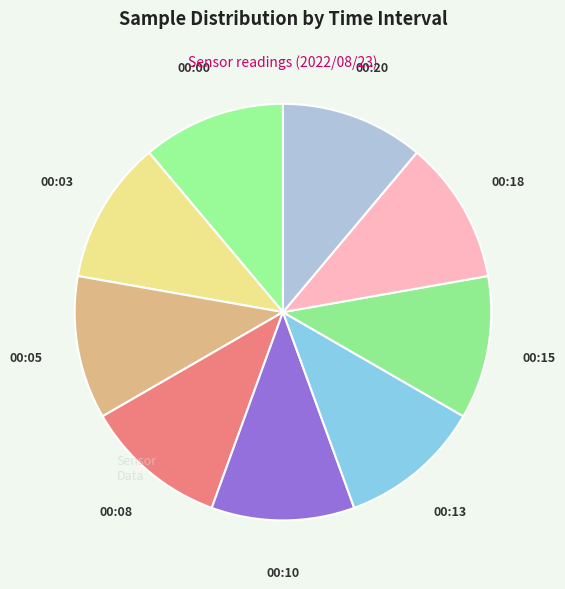

Is the sum of 00:13 and 00:05 greater than half?

No